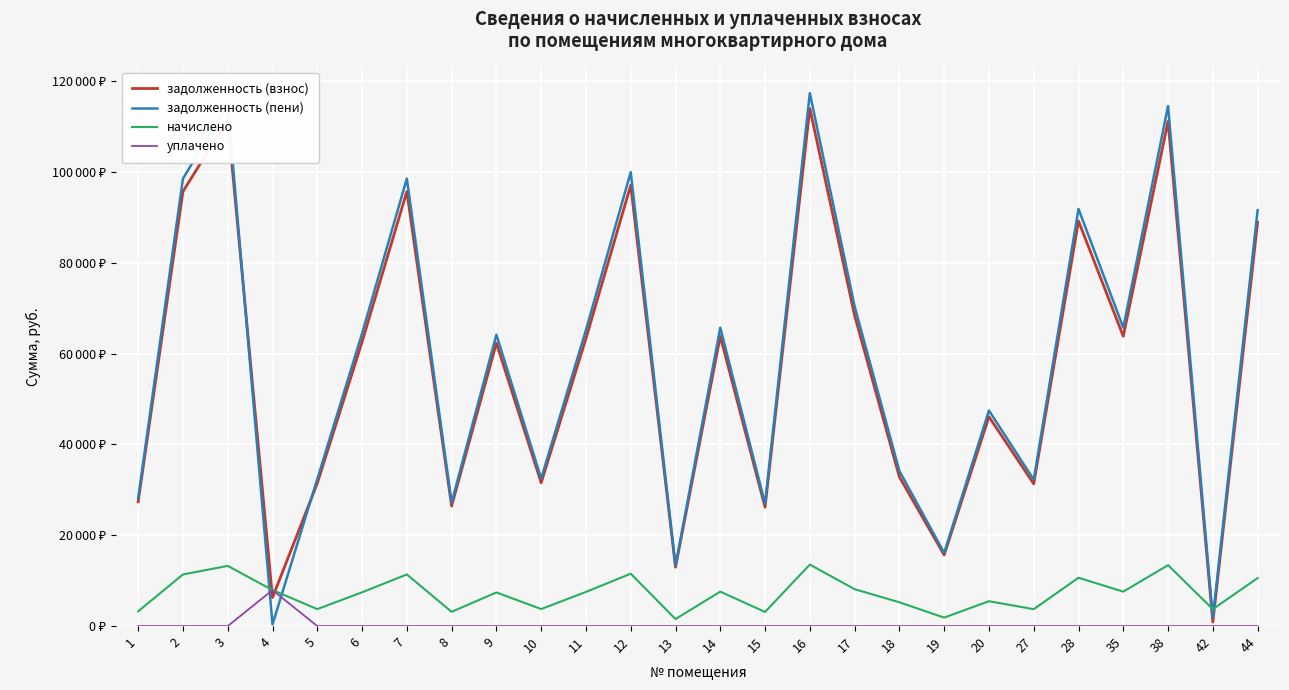

How many interior local peaks does the уплачено series have?

1